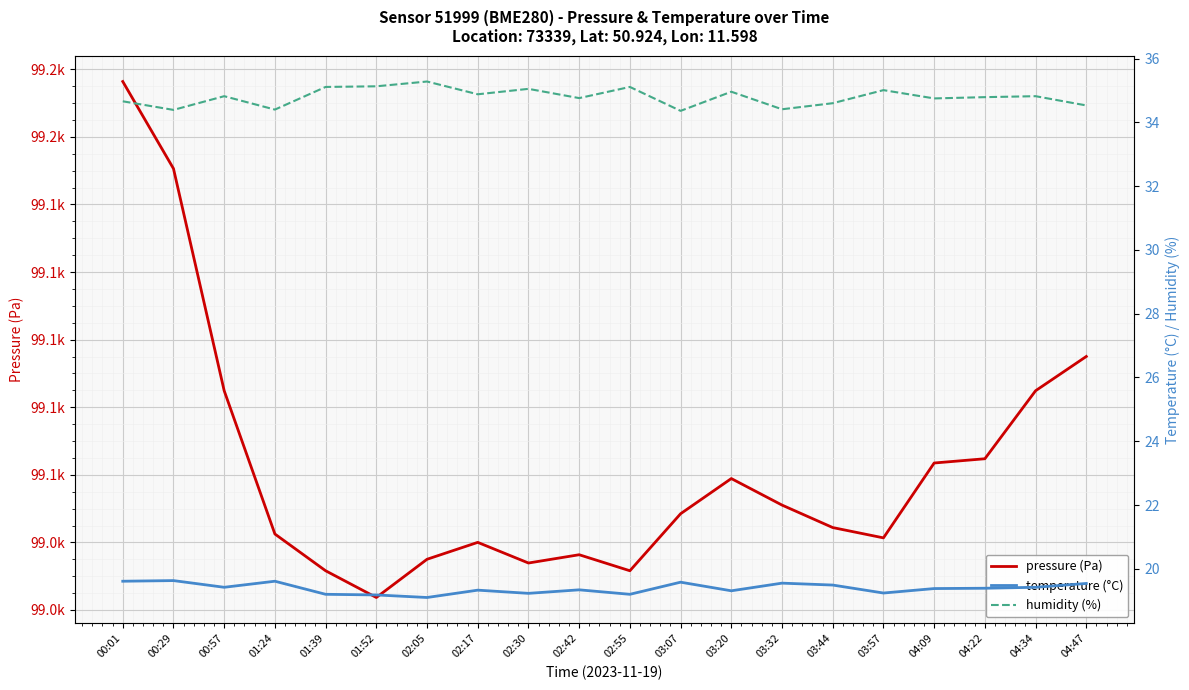

True or false: humidity (%) and pressure (Pa) cross at least once.

False